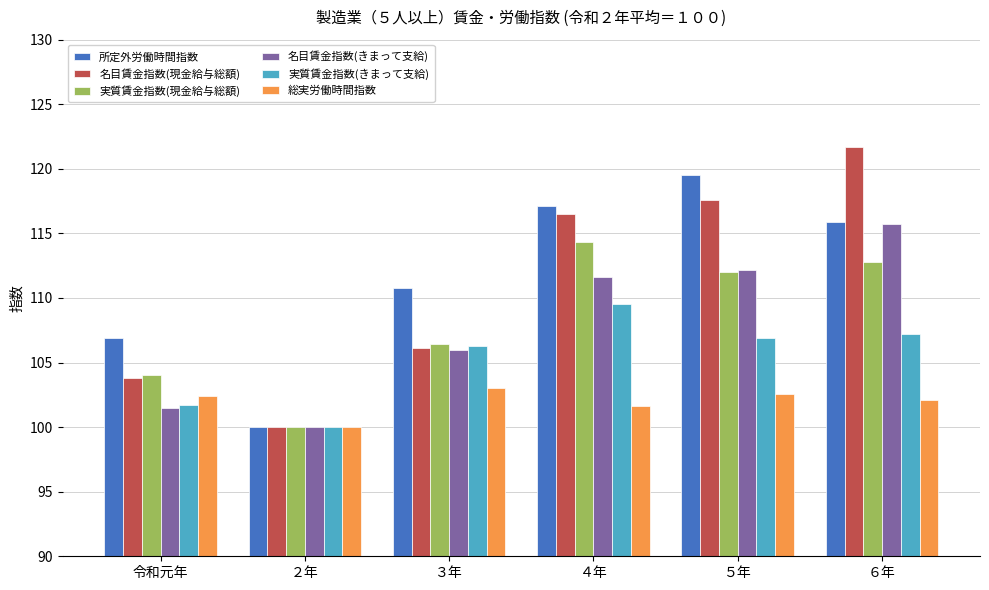

Which category has the highest value in the 名目賃金指数(現金給与総額) series?

６年